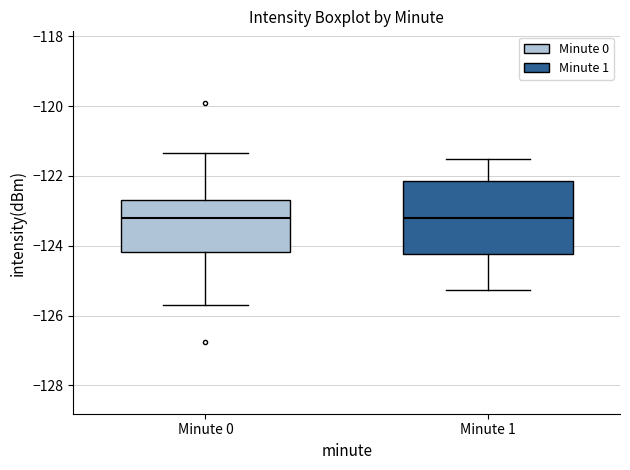

Where does the upper whisker of the box for Minute 0 end on the y-axis? The values are not printed on the chart, so give them approximately, as read against the axis.

-121.4